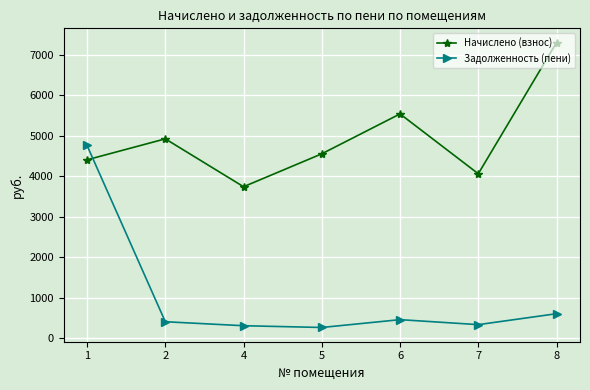

What is the average value of the Задолженность (пени) series?

1023.0